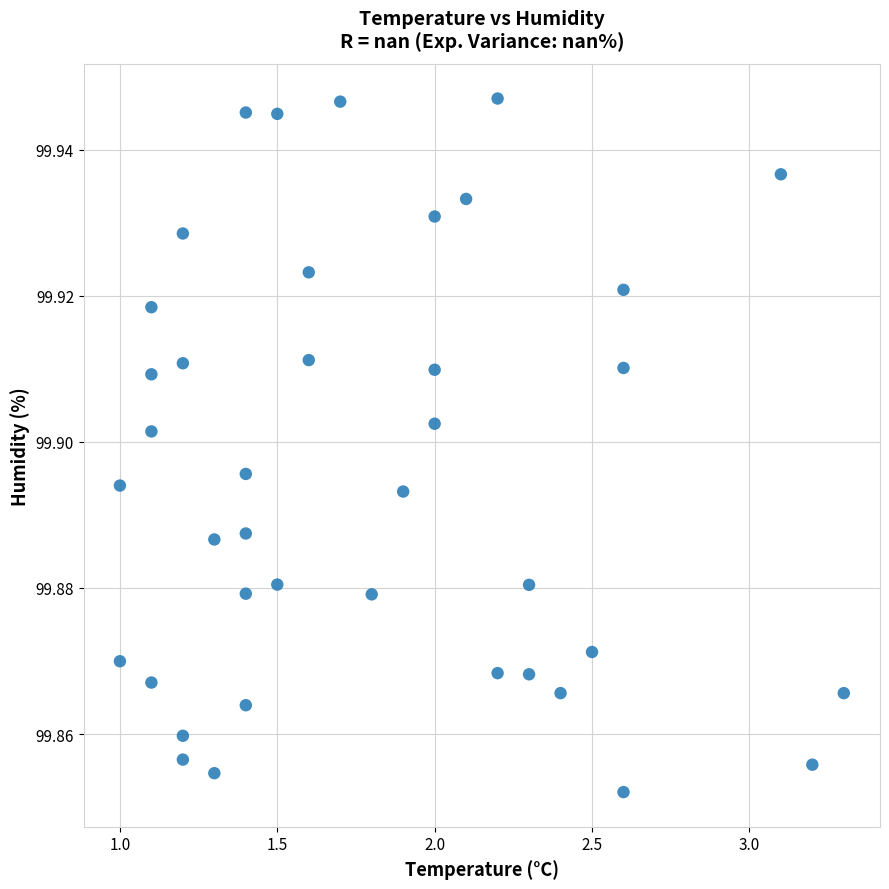

What is the range of X values (max minus min)?

2.3